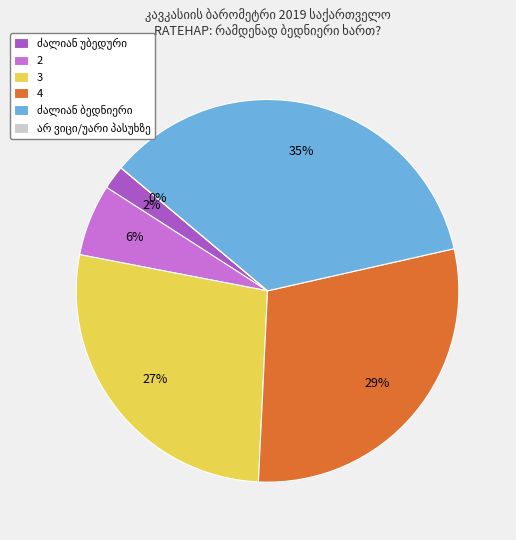

Which slice is the largest?

ძალიან ბედნიერი